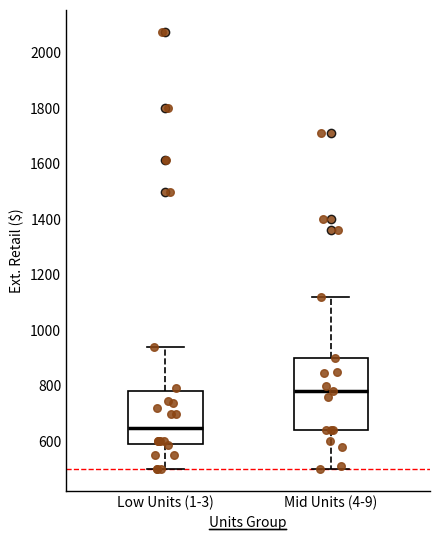

Comparing the boxes themselves (not the whiskers), which one is the tallest?

Mid Units (4-9)